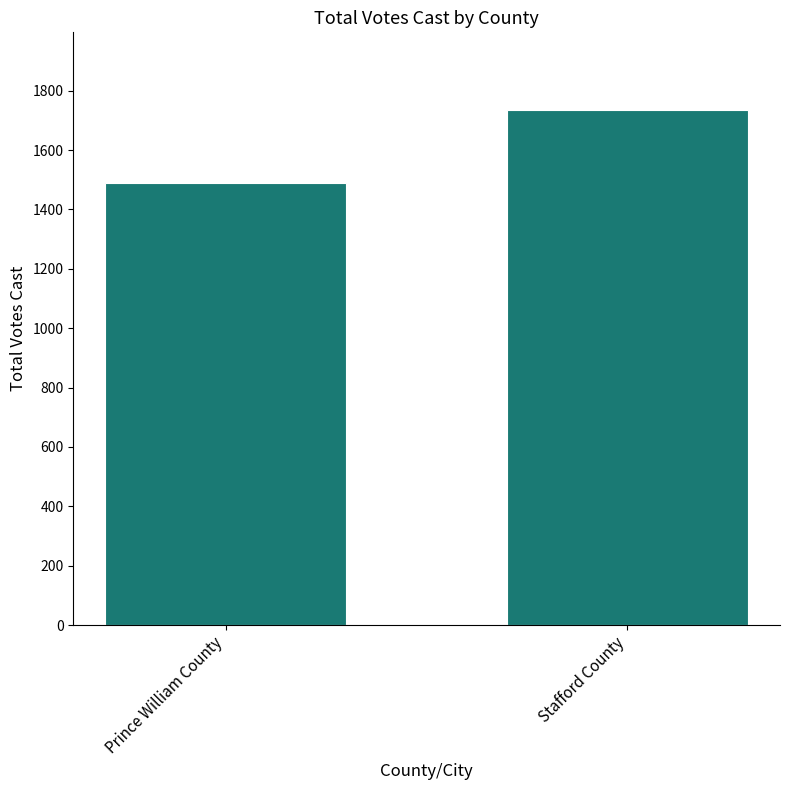

Approximately how many times larger is the value at Prince William County compared to Stafford County?

0.9